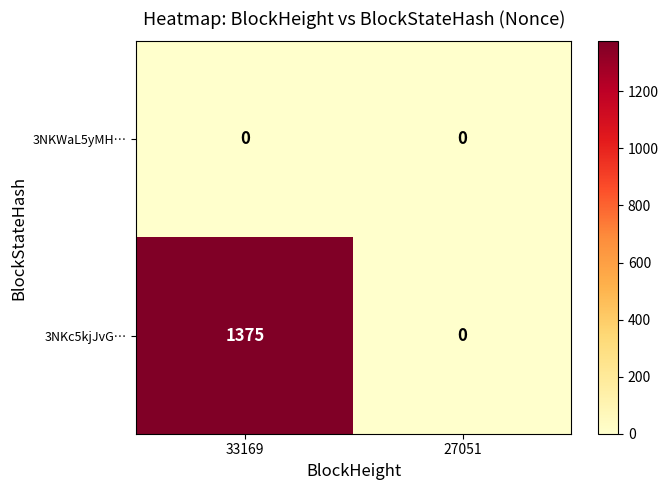

At how many categories does at least one series exceed 226?

1